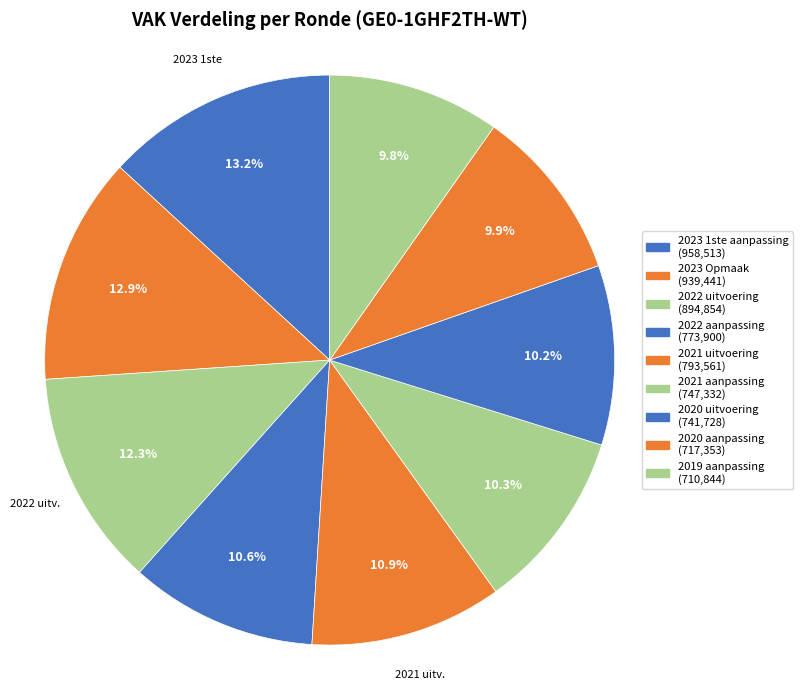

What percentage is the 2019 aanpassing slice, to the nearest percent?

10%